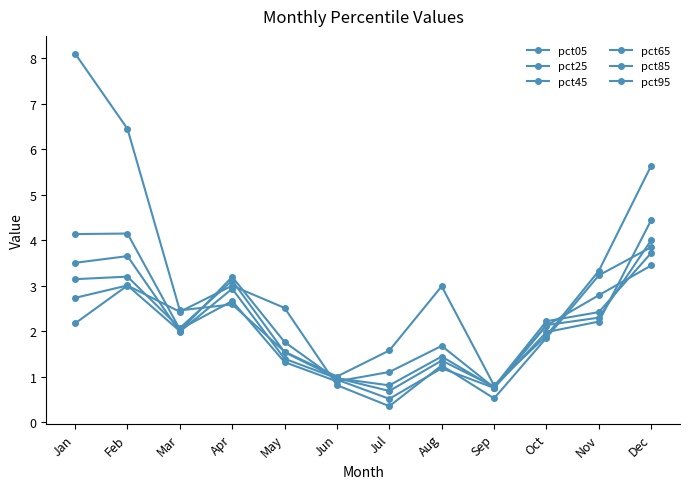

Which series changed the most between Feb and Oct?

pct05